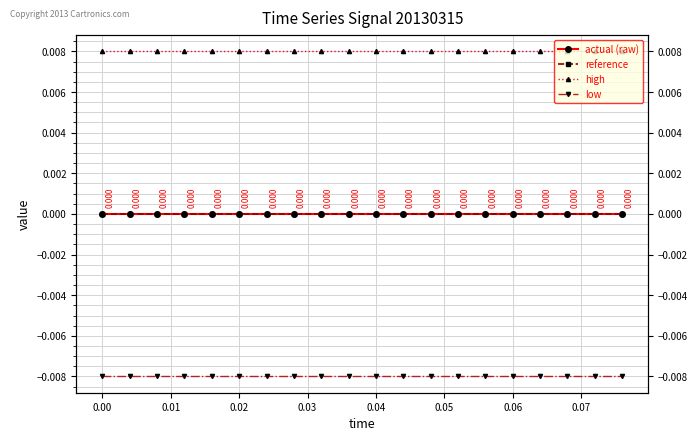

True or false: high and low cross at least once.

False